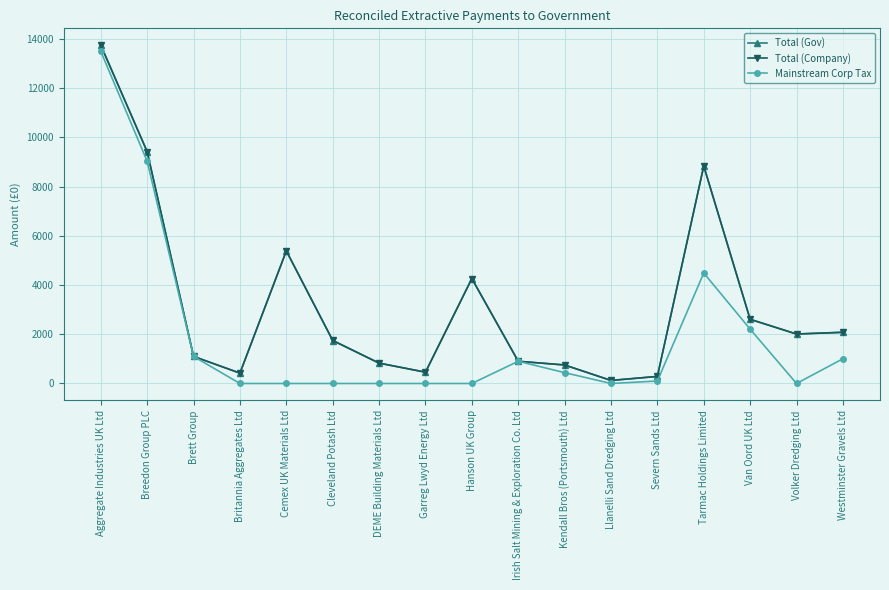

True or false: Mainstream Corp Tax has a value of 1100 at Brett Group.

True